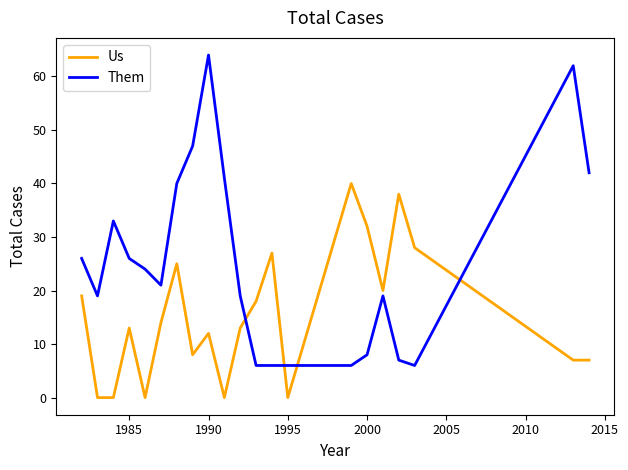

What is the maximum value shown in the chart?

64